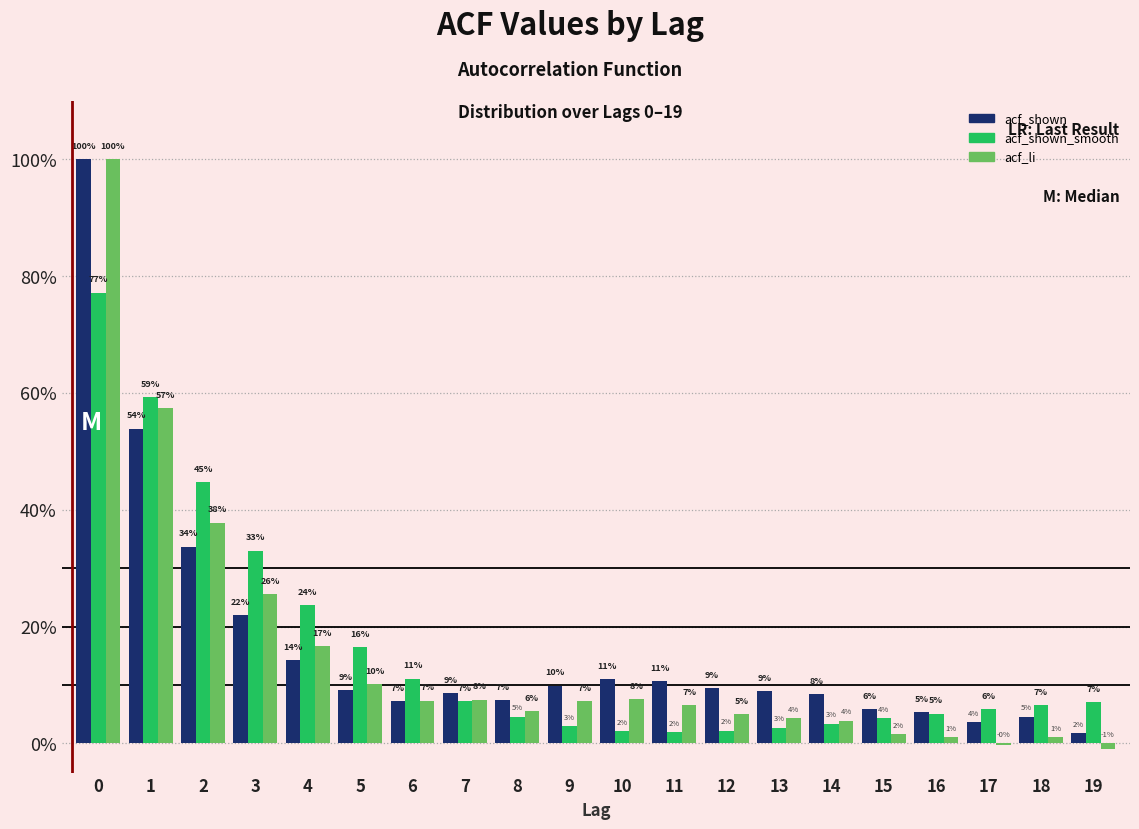

Are the bars grouped side by side (vs. stacked)?

Yes